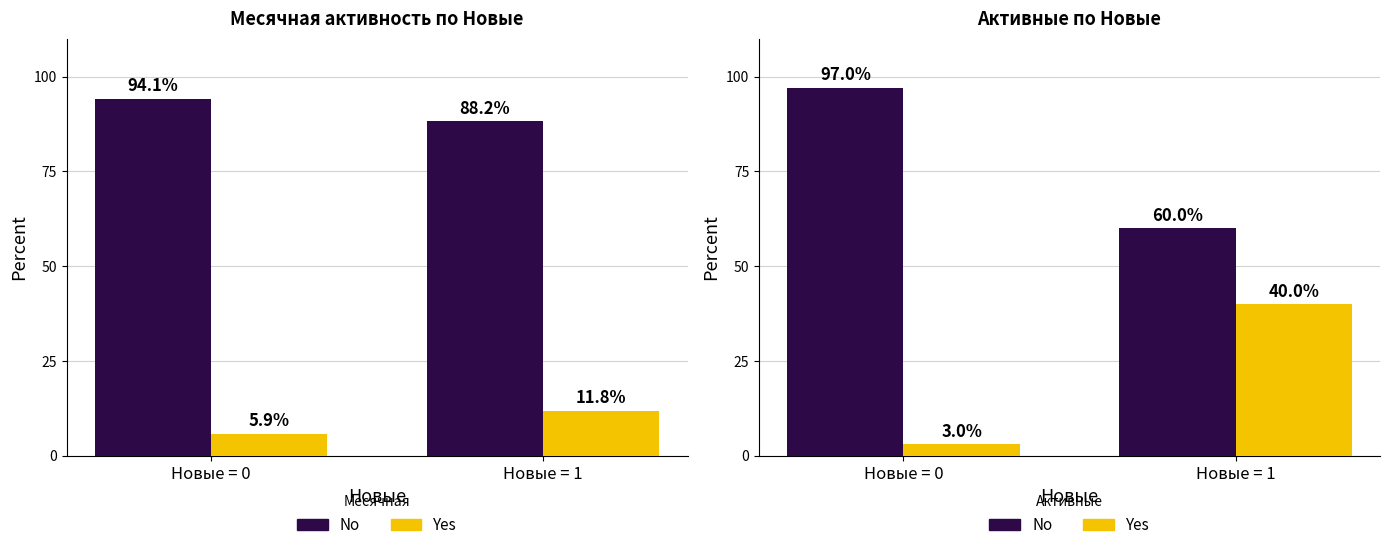

List the labels in order of Yes value, largest first.

Новые = 1, Новые = 0